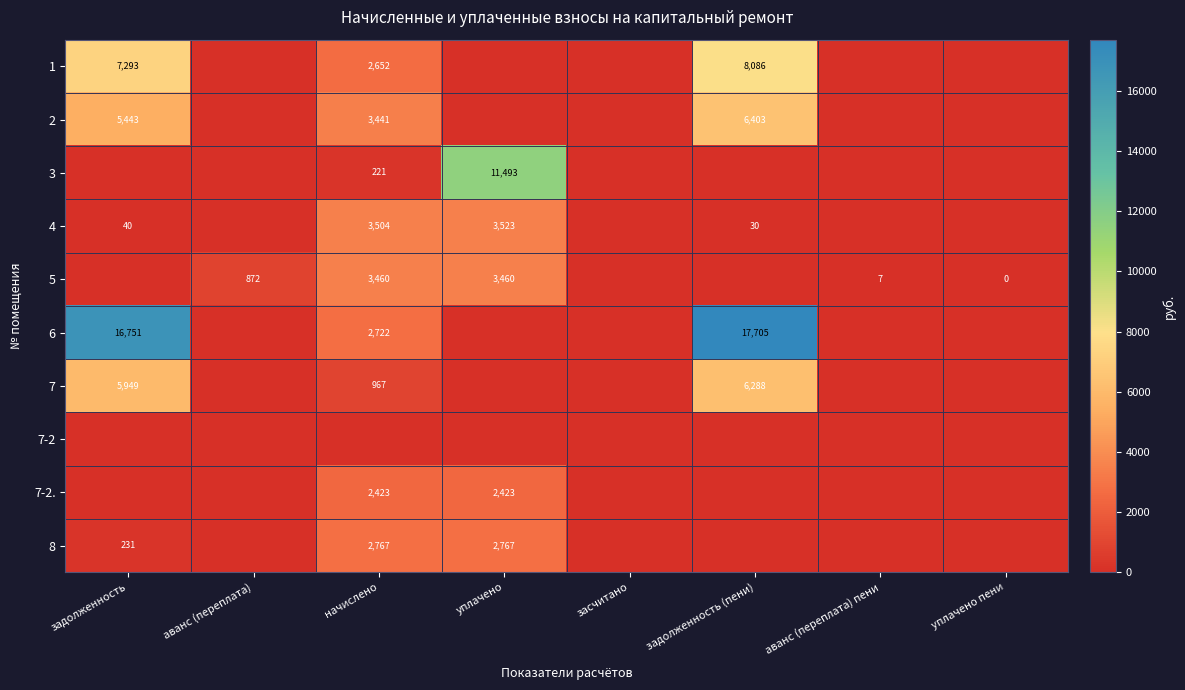

What is the sum of the 5 values at аванс (переплата) and уплачено?

4332